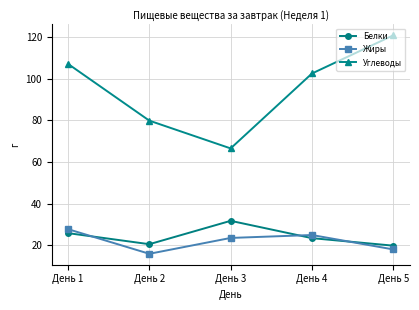

What is the sum of all Белки values?

121.7